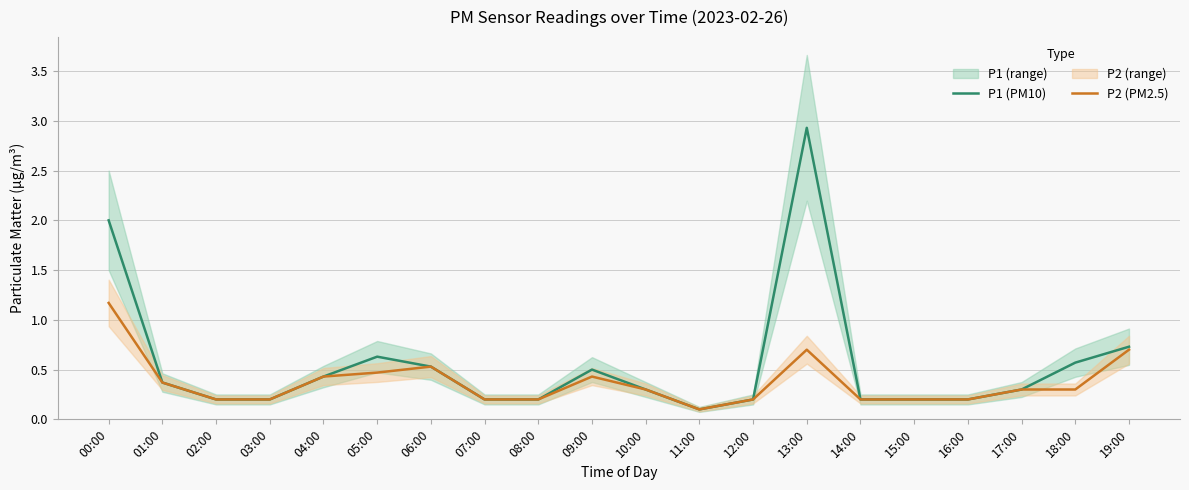

The value of P2 (PM2.5) at 18:00 is 0.5. True or false?

False